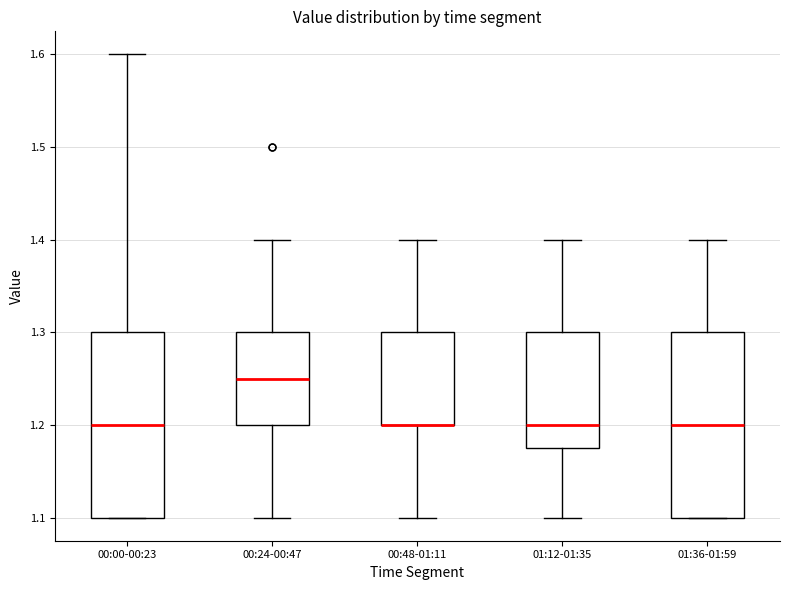

Reading left to right, transcribe this box plot: for each box, give where its median line is, the range the box spans, and where its two whiskers end, as read against the y-axis. The values are not printed on the chart, so give them approximately, as read against the axis.

00:00-00:23: median 1.20, box 1.10 to 1.30, whiskers 1.10 to 1.60
00:24-00:47: median 1.25, box 1.20 to 1.30, whiskers 1.10 to 1.40
00:48-01:11: median 1.20 (drawn on the box's lower edge), box 1.20 to 1.30, whiskers 1.10 to 1.40
01:12-01:35: median 1.20, box 1.18 to 1.30, whiskers 1.10 to 1.40
01:36-01:59: median 1.20, box 1.10 to 1.30, whiskers 1.10 to 1.40